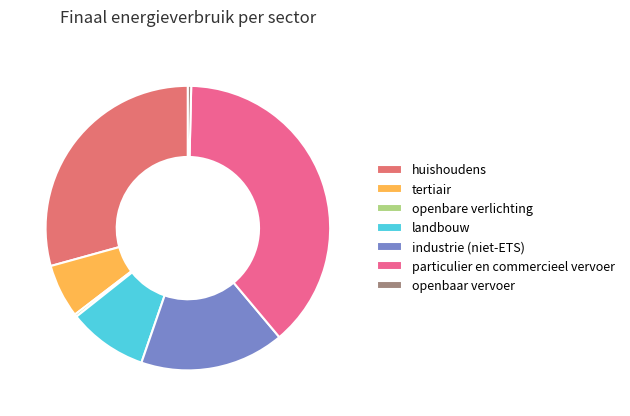

True or false: particulier en commercieel vervoer accounts for 29% of the total.

False